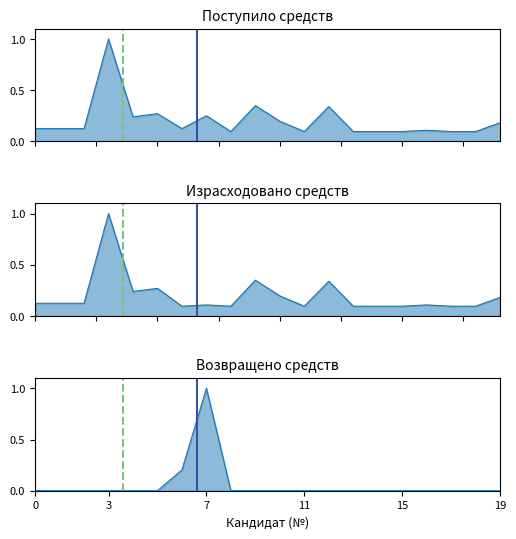

How many series are shown in this chart?

3